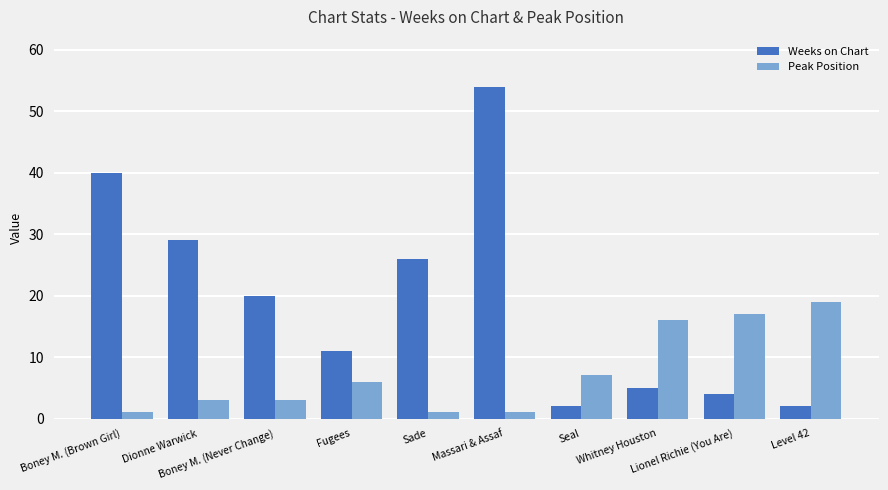

What is the value of the Weeks on Chart bar at the 1st from the left?

40